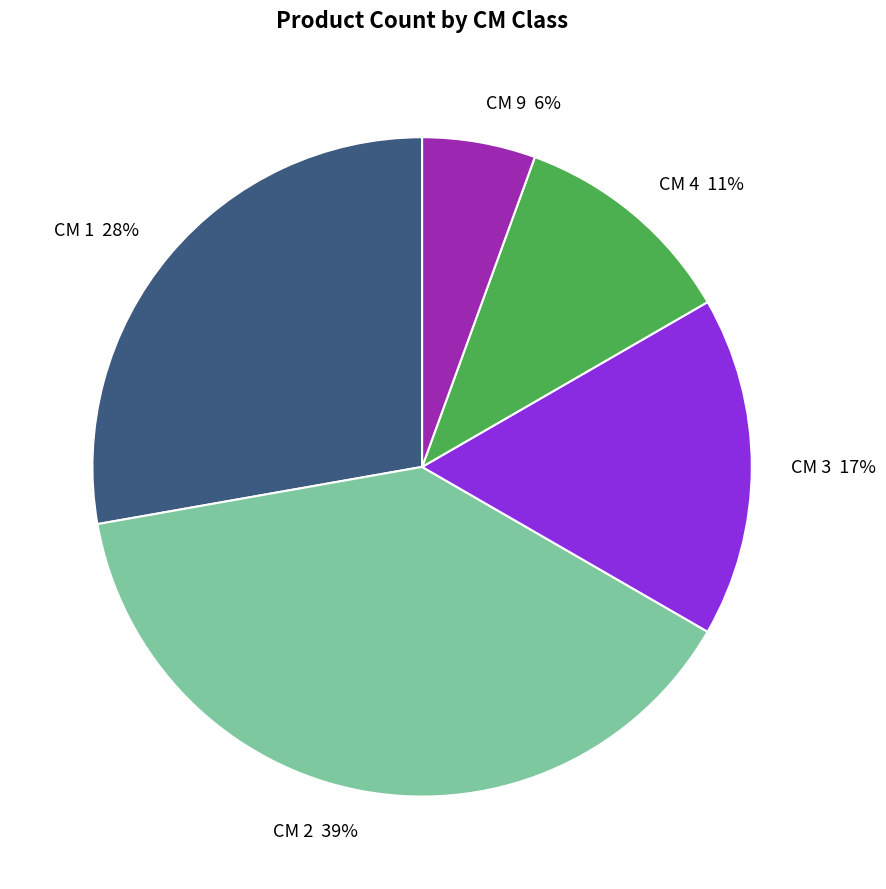

Does any single category account for the majority?

No